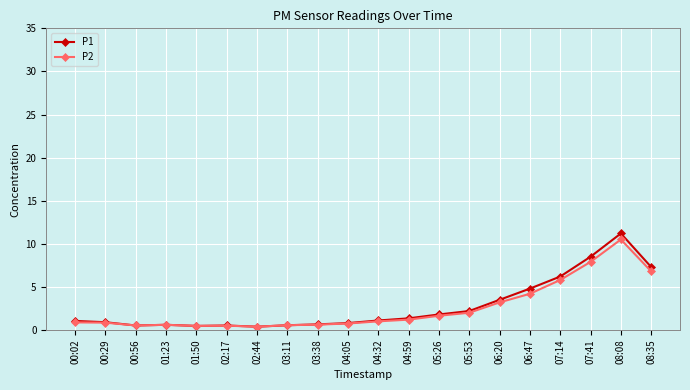

At how many categories does at least one series exceed 0?

20